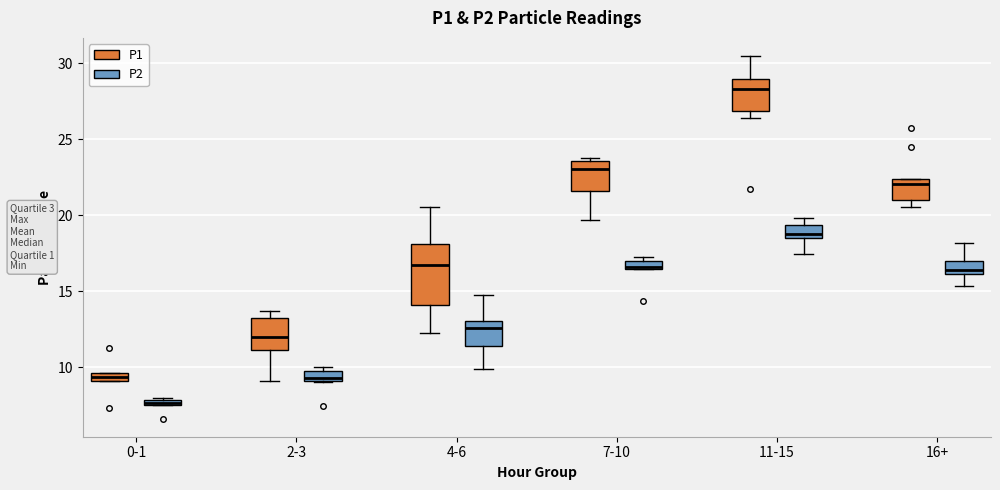

Where does the lower whisker of the box for 11-15 (P2) end on the y-axis? The values are not printed on the chart, so give them approximately, as read against the axis.

17.5